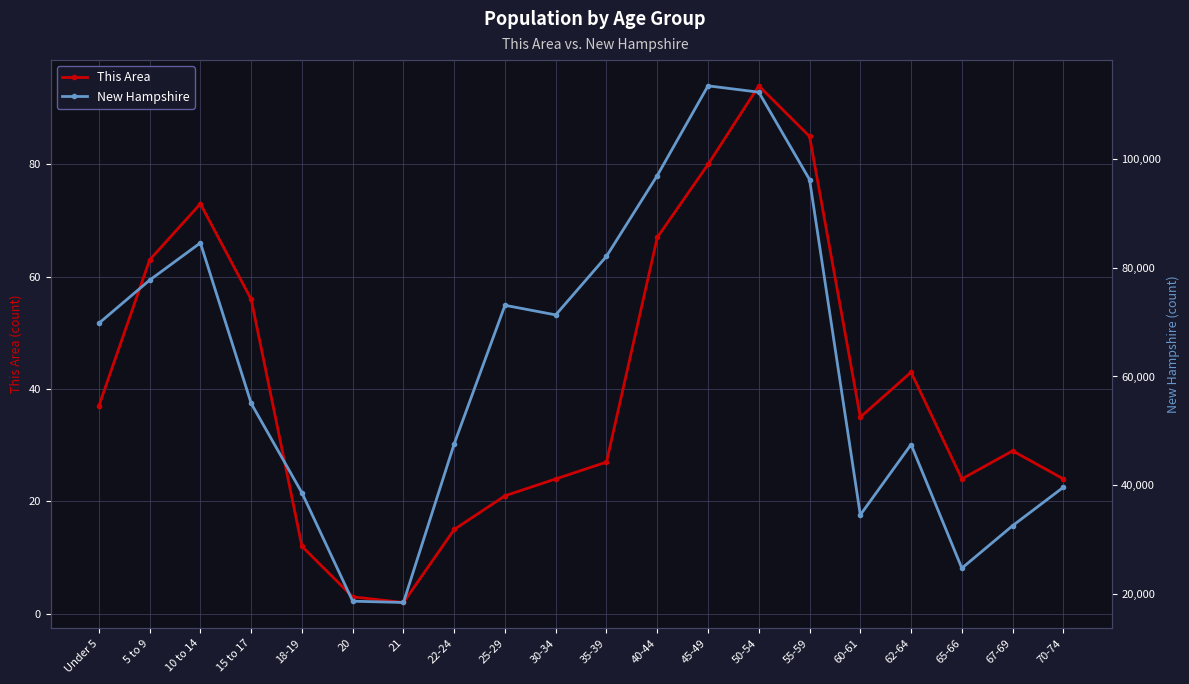

Count the number of categories in the chart.

20